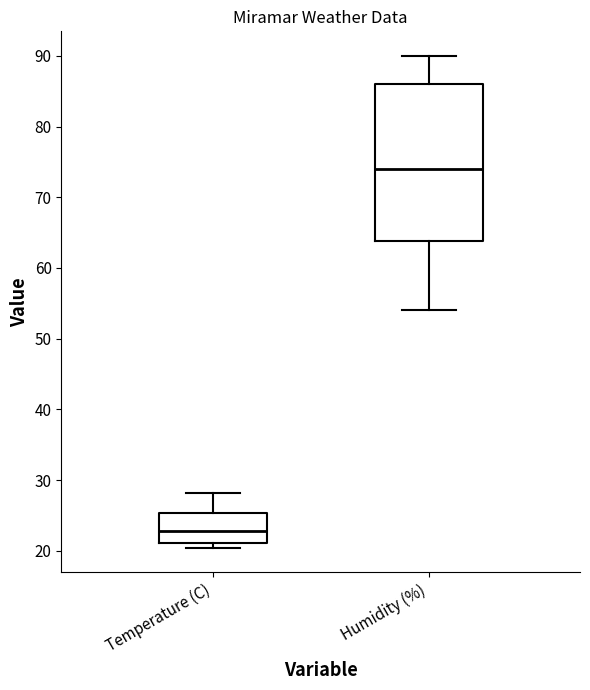

Reading left to right, read every box against the y-axis: the position of its median line, the range the box covers, and the ends of its whiskers. The values are not printed on the chart, so give them approximately, as read against the axis.

Temperature (C): median 23, box 21 to 25, whiskers 20 to 28
Humidity (%): median 74, box 64 to 86, whiskers 54 to 90